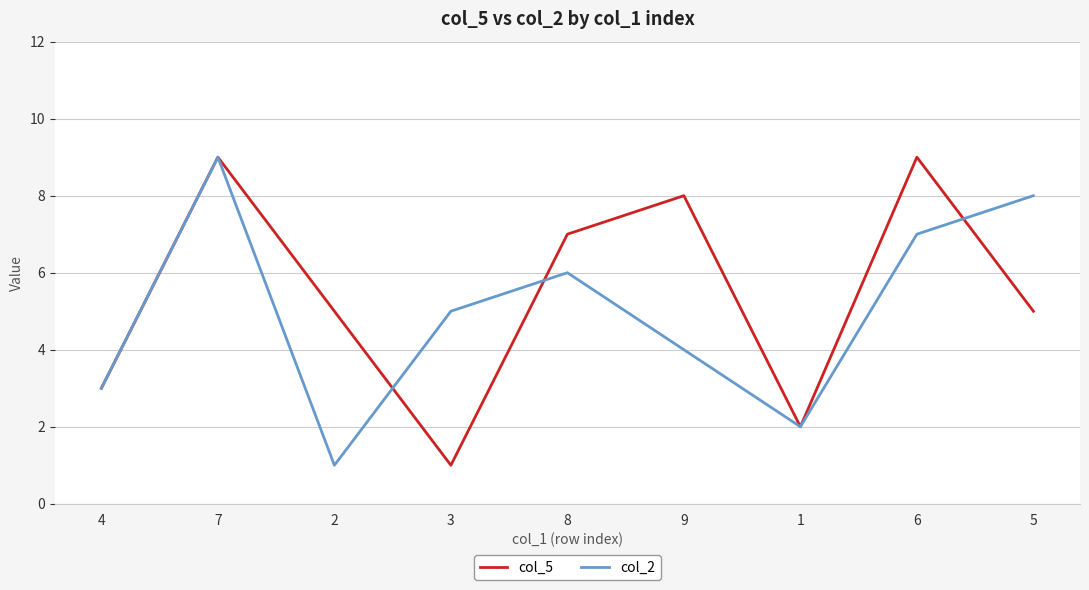

At which label does col_2 first exceed 5?

7